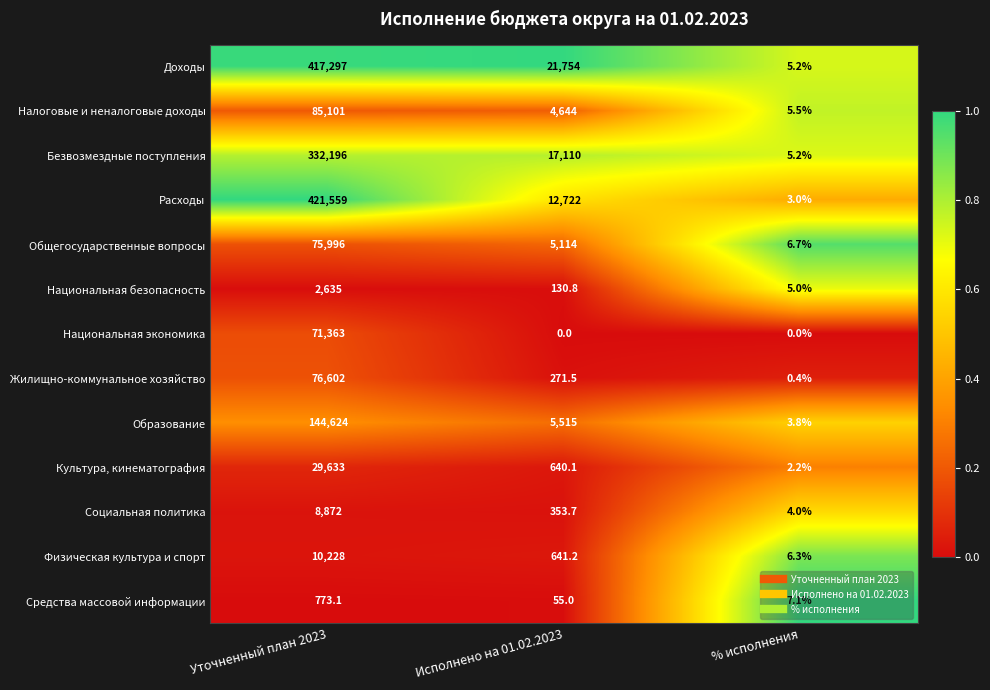

Which category has the lowest value in the Жилищно-коммунальное хозяйство series?

% исполнения